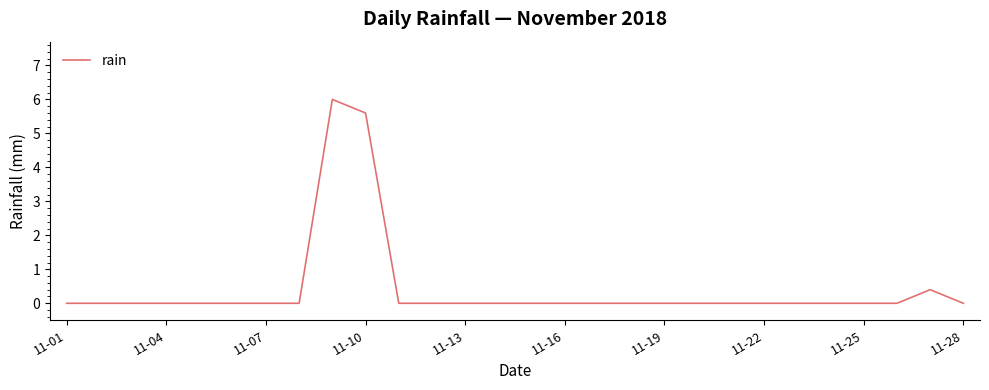

What is the difference between the maximum and minimum values?

6.0